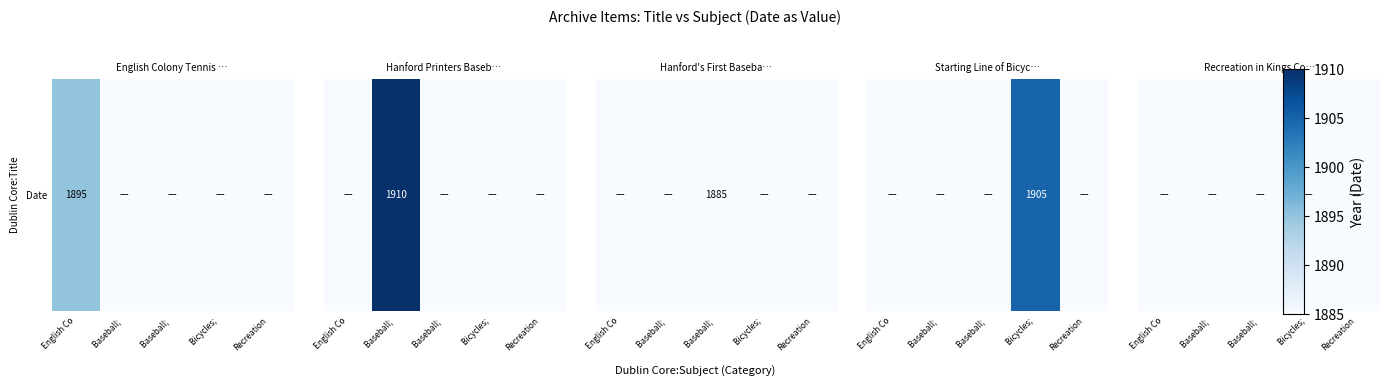

At which label is English Colony Tennis Players in Hanford closest to 947?

Baseball; 